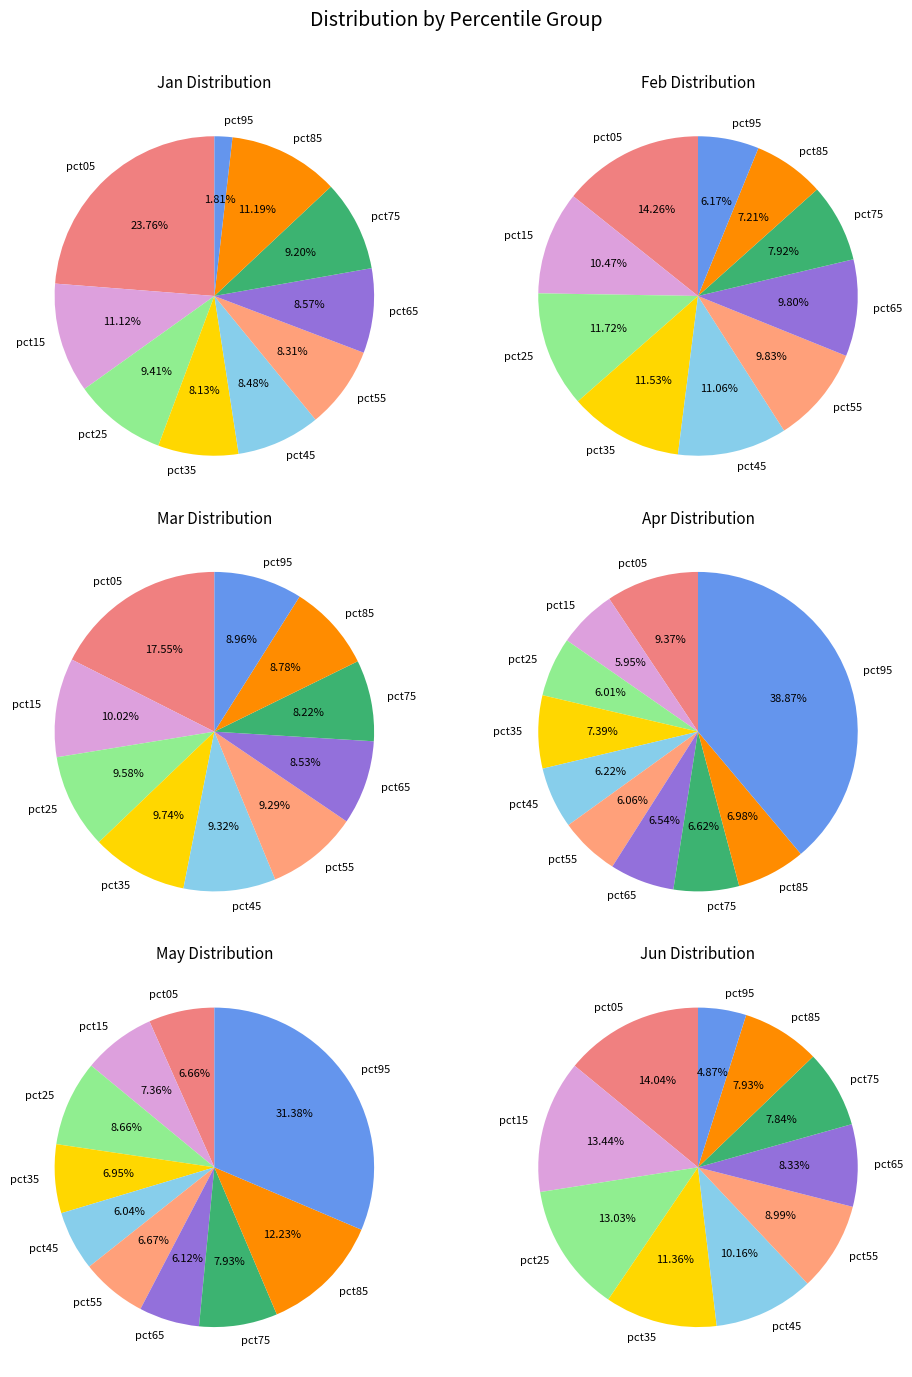

What is the ratio of the value at pct15 to the value at pct35?

1.4